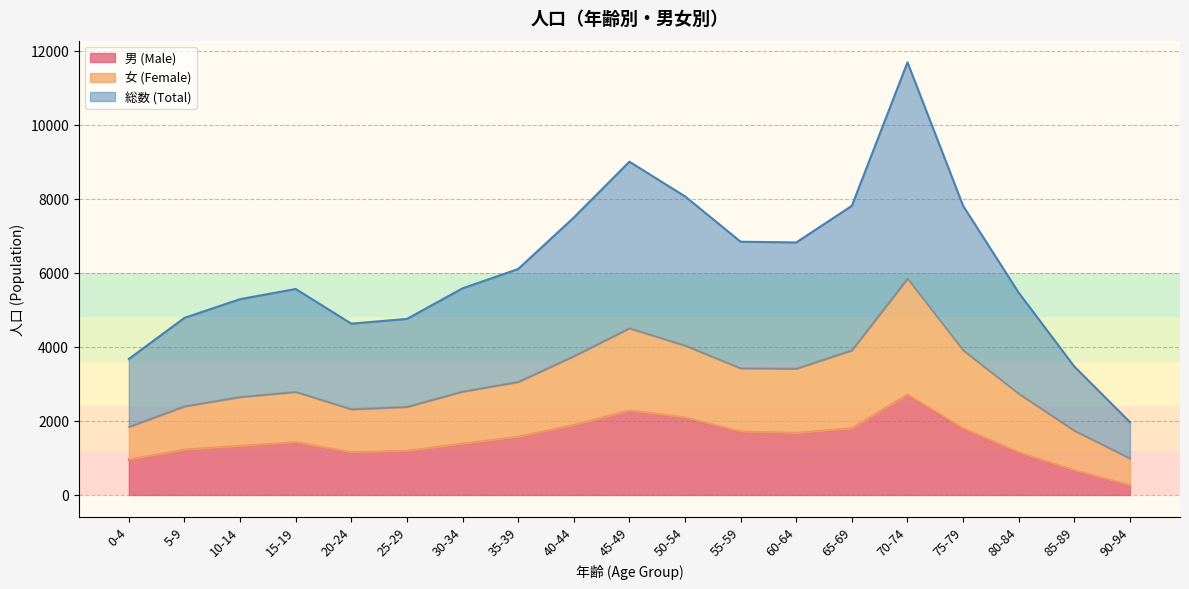

Which series has the largest total across all categories?

総数 (Total)